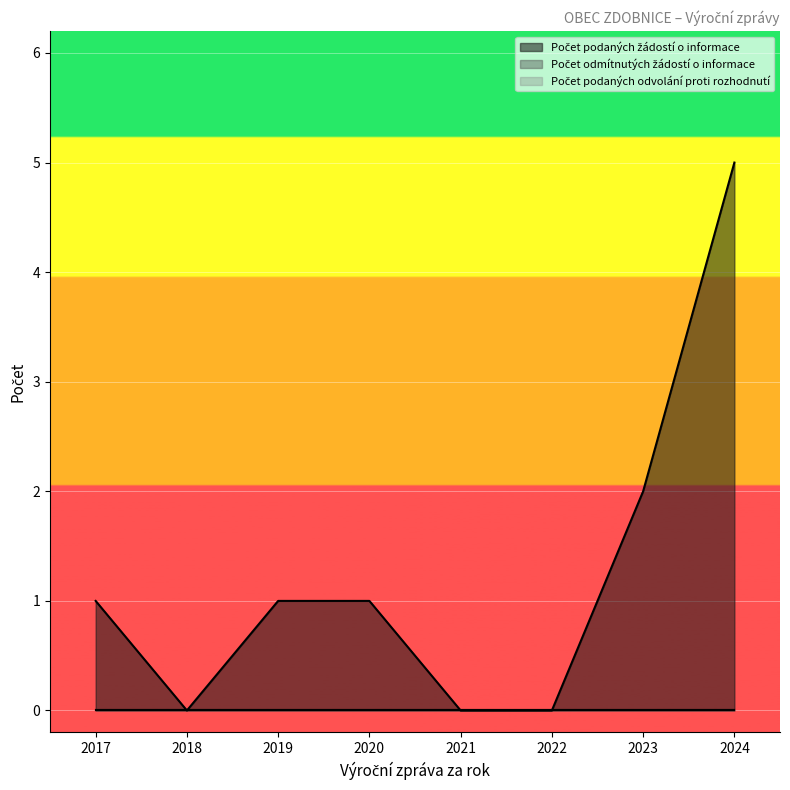

What is the total value across all series at 2024?

5